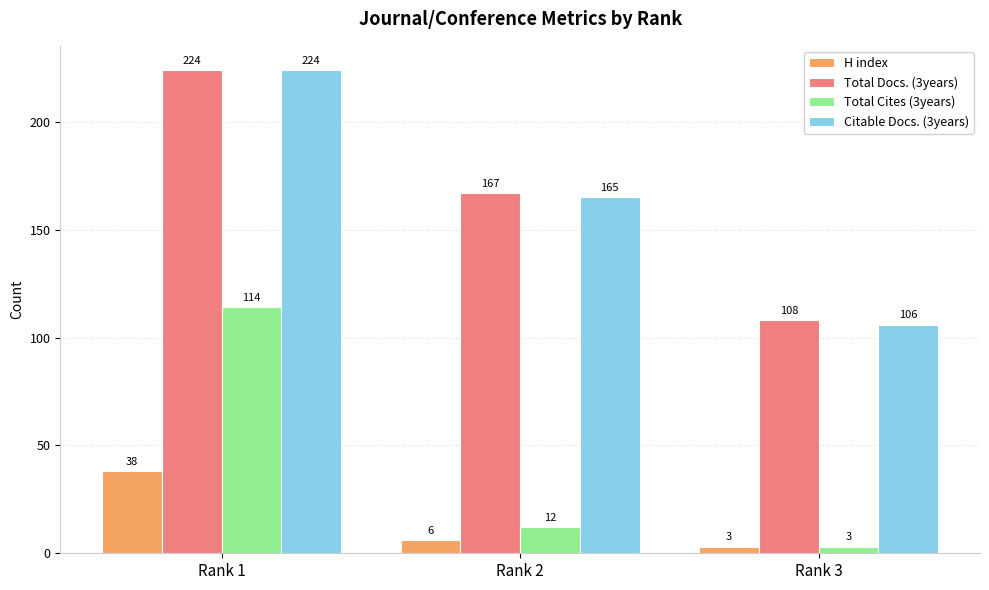

What are all the series names shown in the legend?

H index, Total Docs. (3years), Total Cites (3years), Citable Docs. (3years)